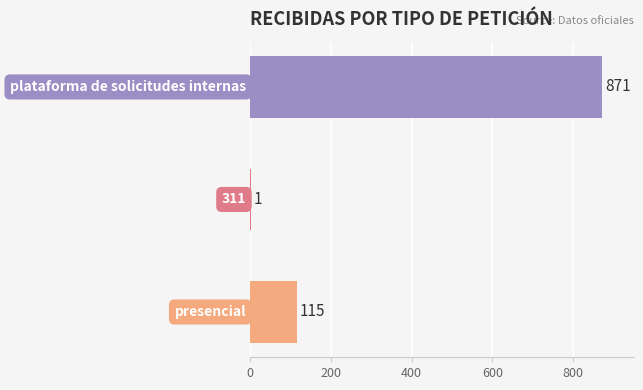

What is the maximum value shown in the chart?

871